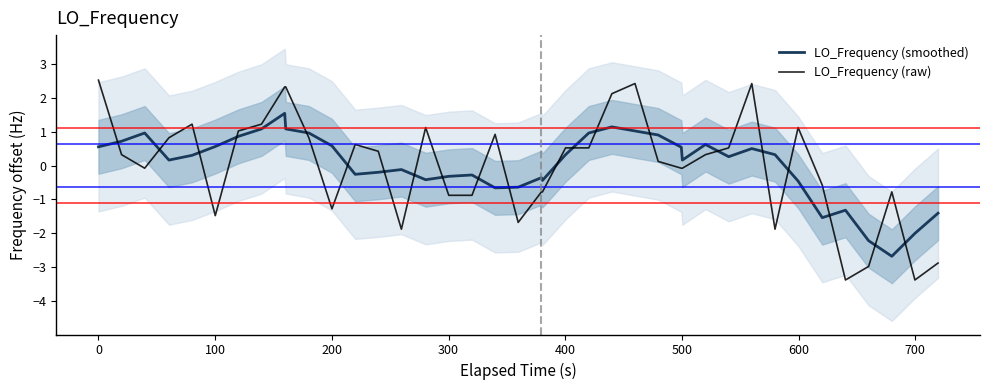

What is the lowest value of the LO_Frequency (raw) series?

-3.4